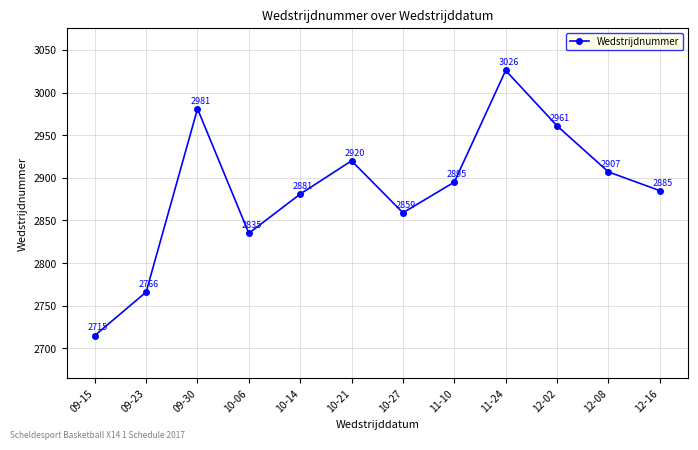

At which category does the data reach its first local valley?

10-06